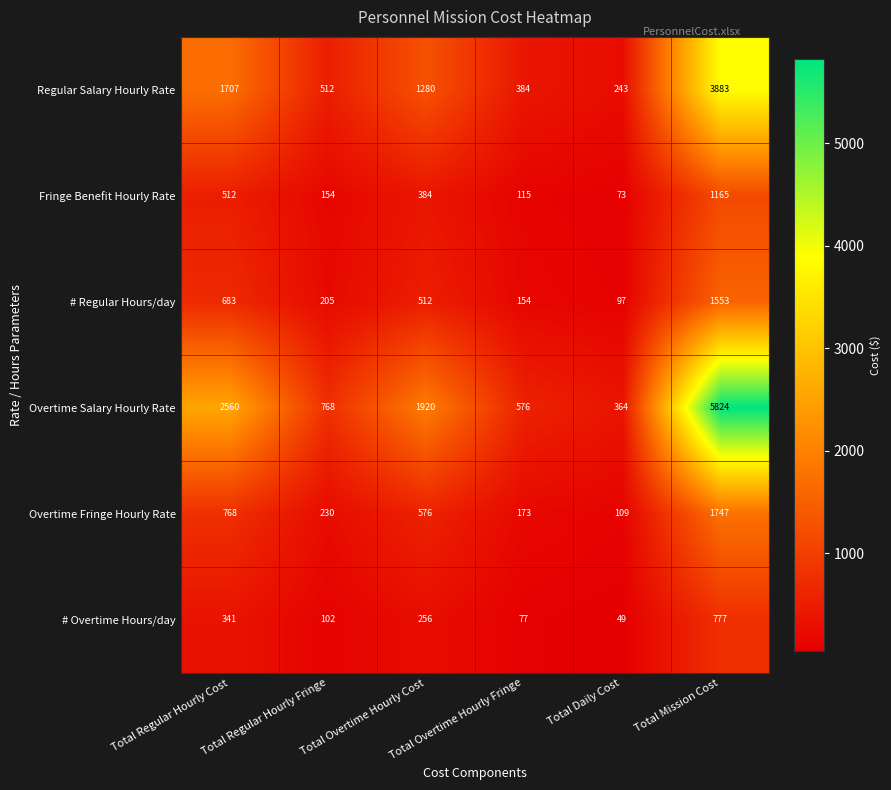

The value of Overtime Fringe Hourly Rate at Total Regular Hourly Fringe is 61. True or false?

False